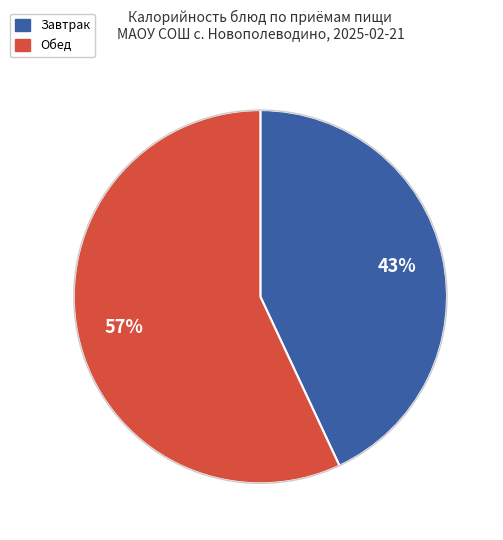

To the nearest percent, what is the difference between the largest and smallest slice percentages?

14%